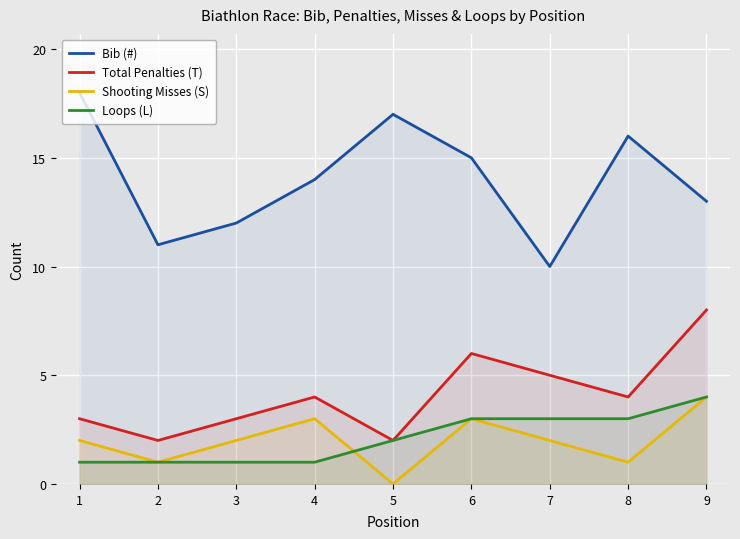

Is it true that Loops (L) equals 1 at 4?

True